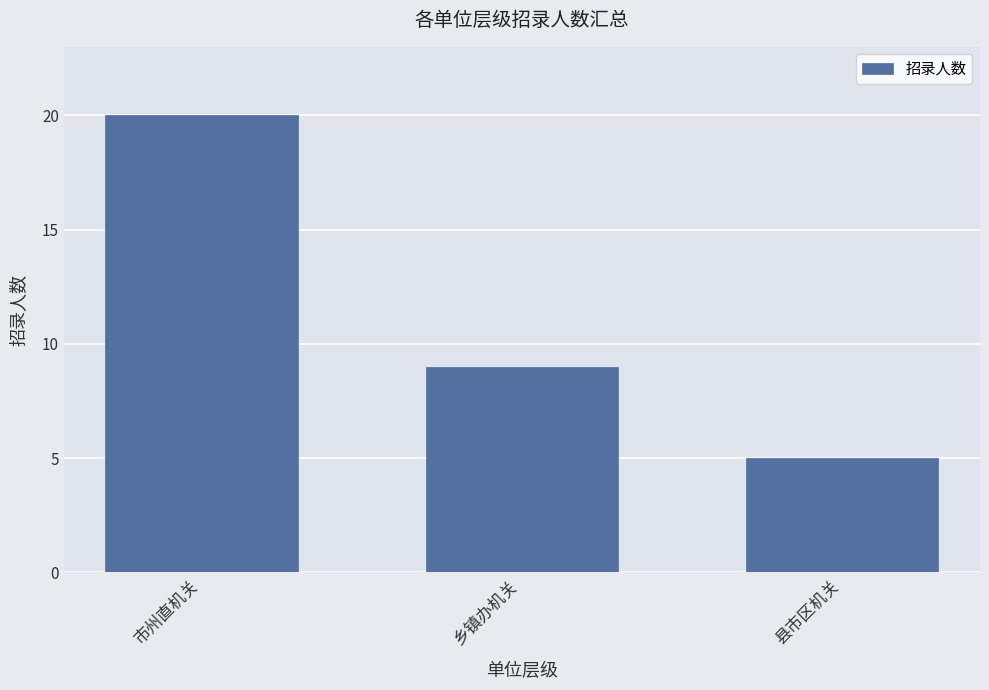

How many categories are shown in the chart?

3